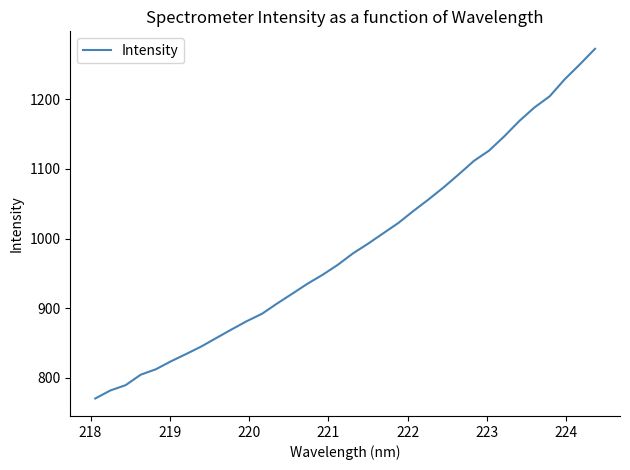

What is the greatest value displayed?

1272.3